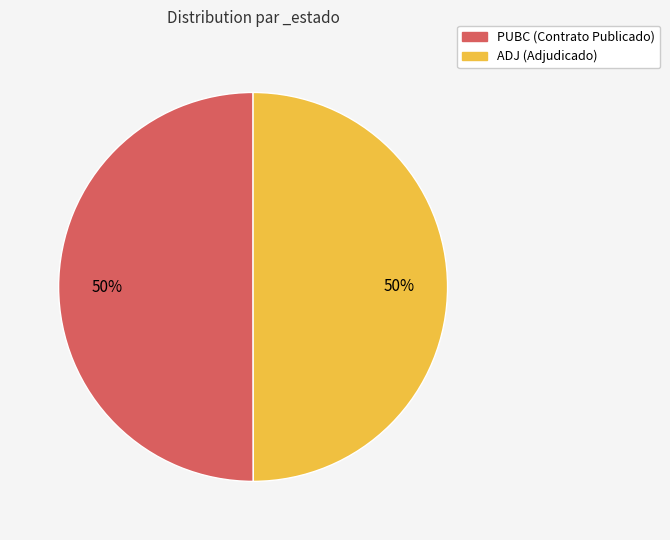

To the nearest percent, what portion does PUBC represent?

50%